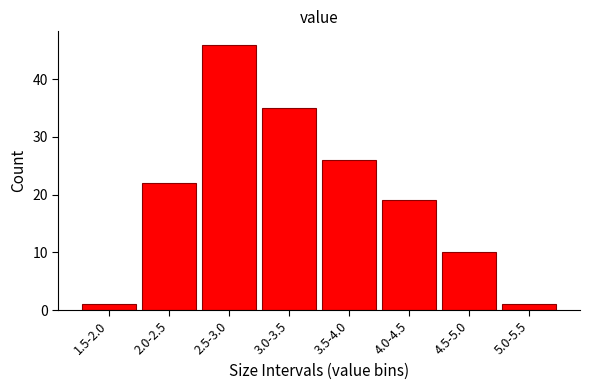

Reading left to right, transcribe all the data shown in this chart.

1	22	46	35	26	19	10	1